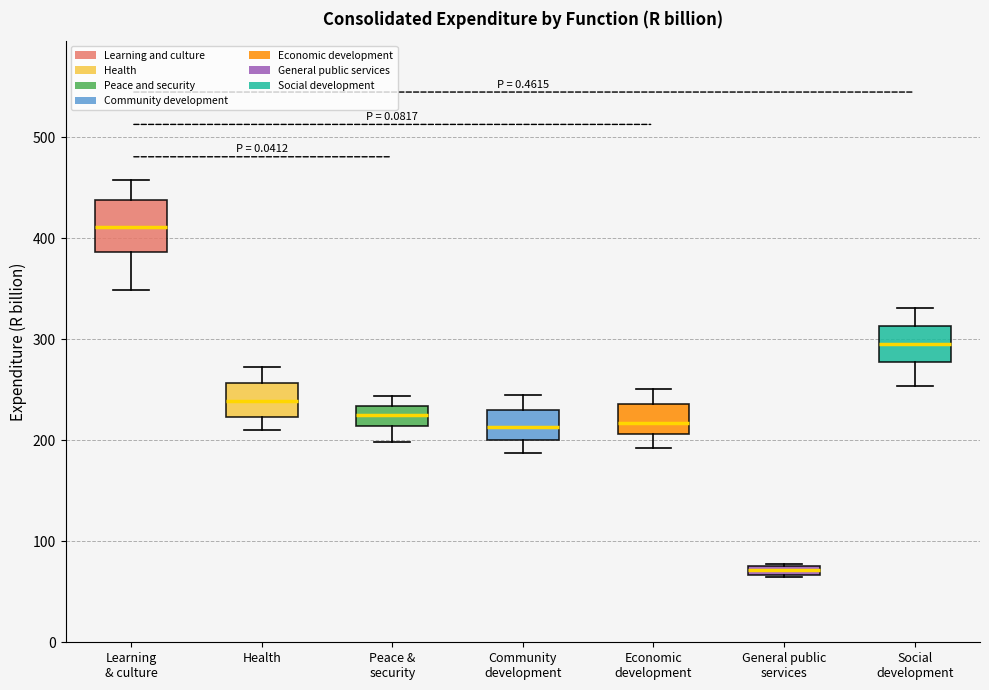

Which box is the tallest, from its lower edge to its upper edge?

Learning & culture